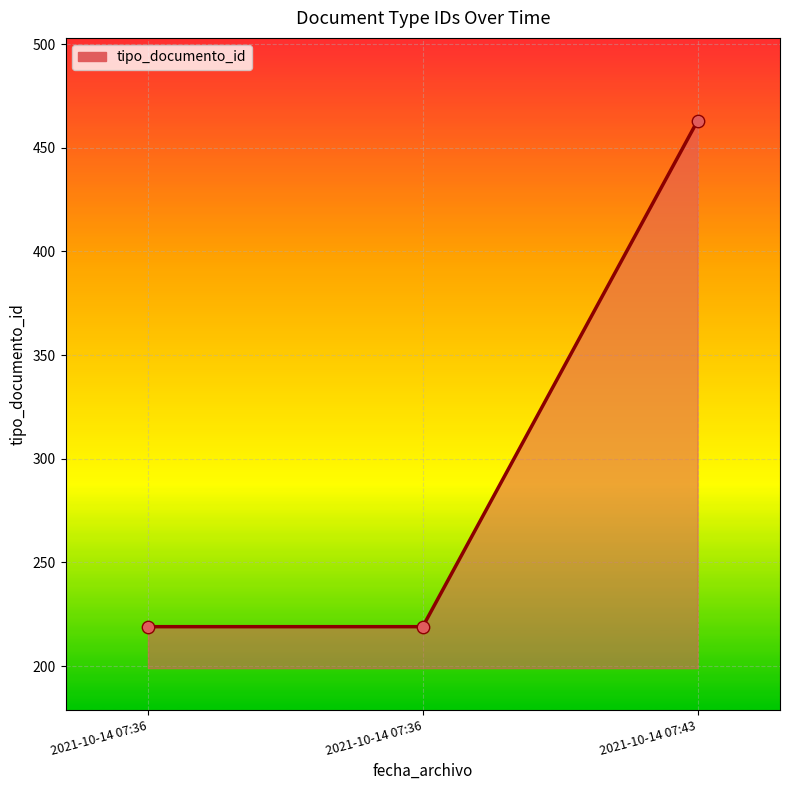

Count the number of data series in this chart.

1